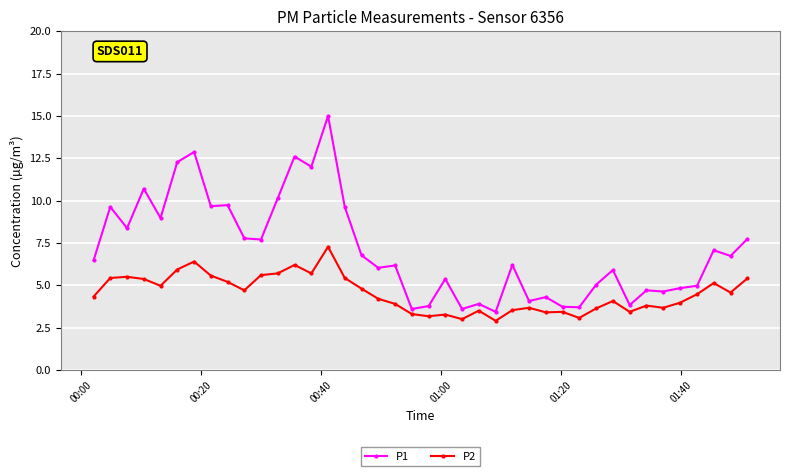

Rank the series by their average value, from lowest to highest.

P2, P1